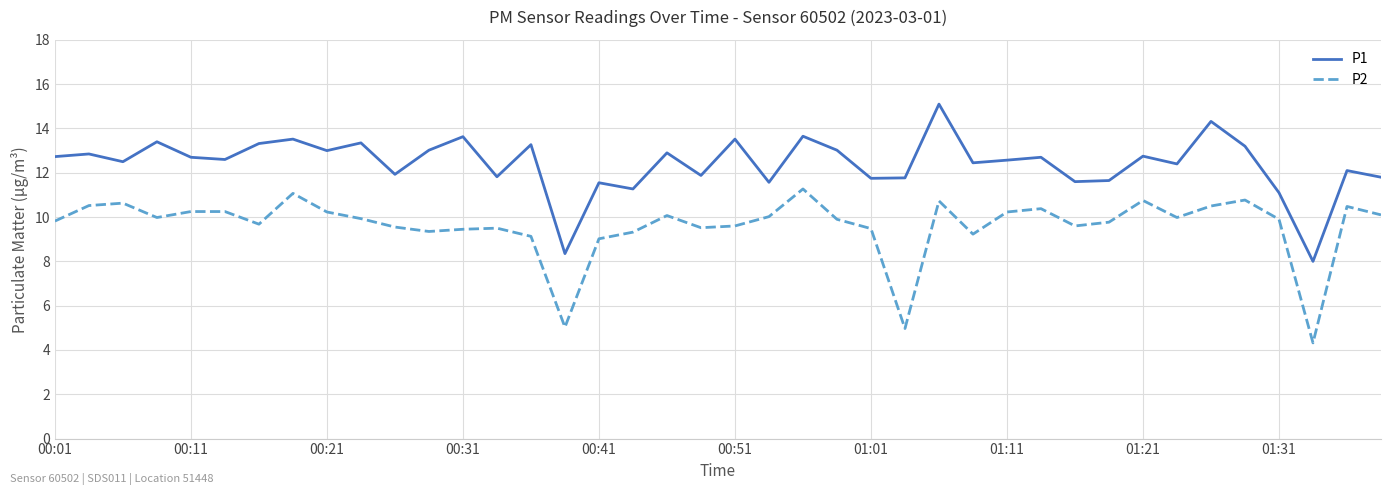

True or false: P2 and P1 cross at least once.

False